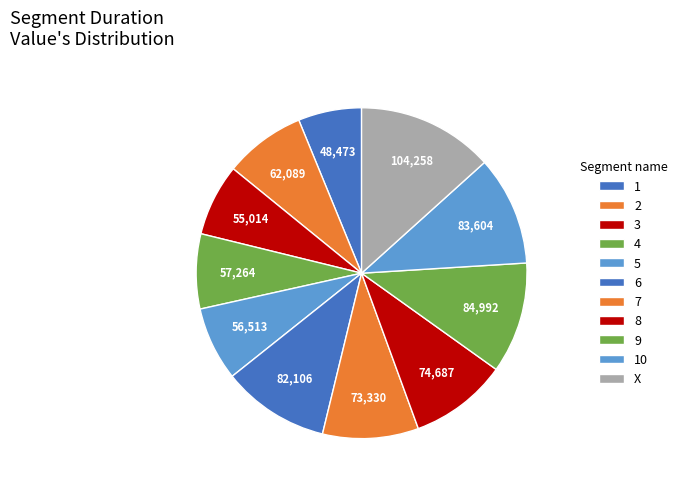

Approximately how many times larger is the value at 6 compared to 7?

1.1